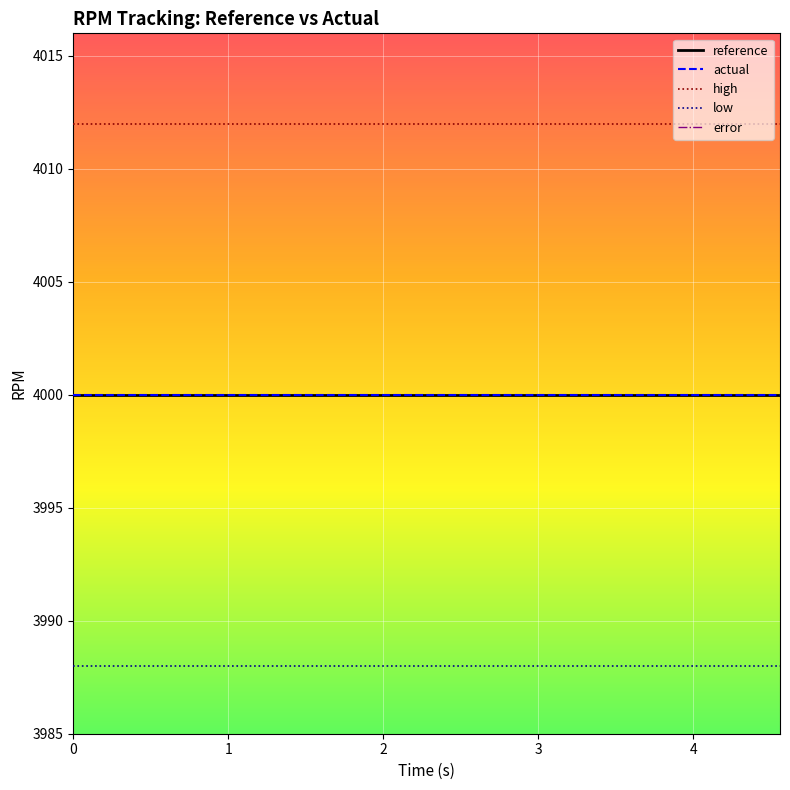

What are all the series names shown in the legend?

reference, actual, high, low, error